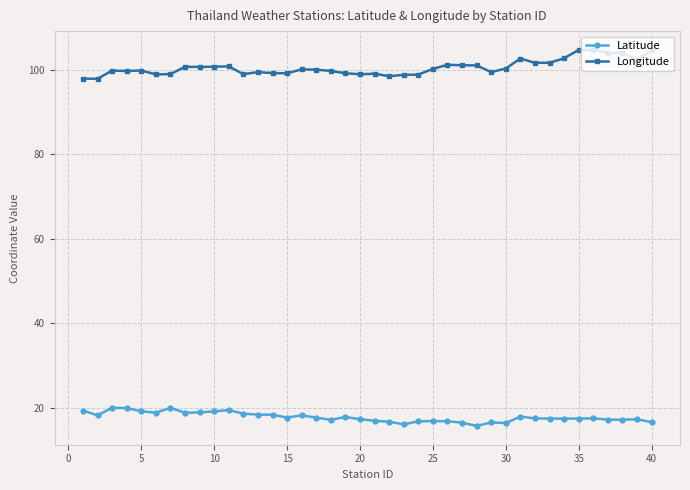

What is the average value of the Longitude series?

100.6